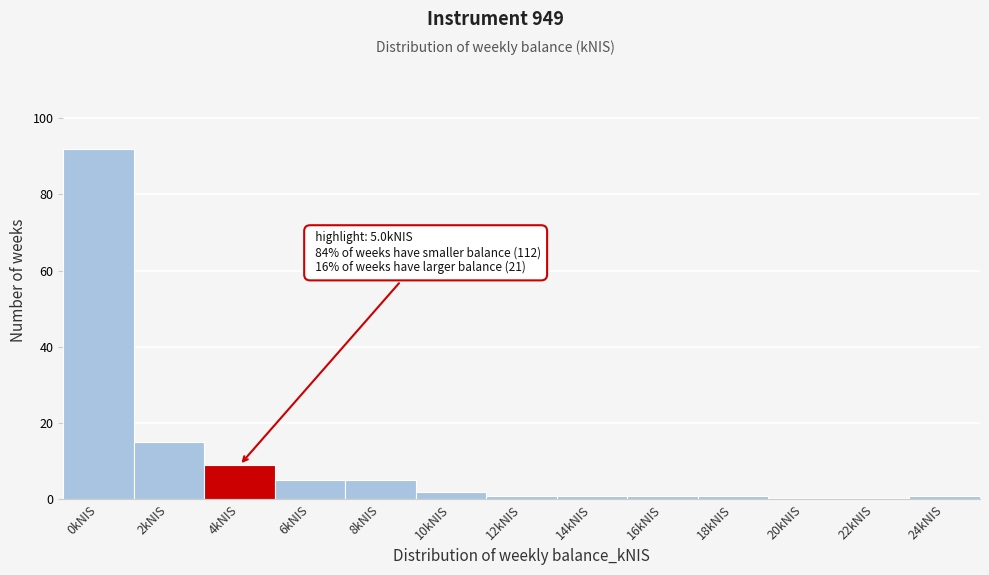

Reading left to right, list all the values displayed in this chart.

0kNIS=92	2kNIS=15	4kNIS=9	6kNIS=5	8kNIS=5	10kNIS=2	12kNIS=1	14kNIS=1	16kNIS=1	18kNIS=1	20kNIS=0	22kNIS=0	24kNIS=1